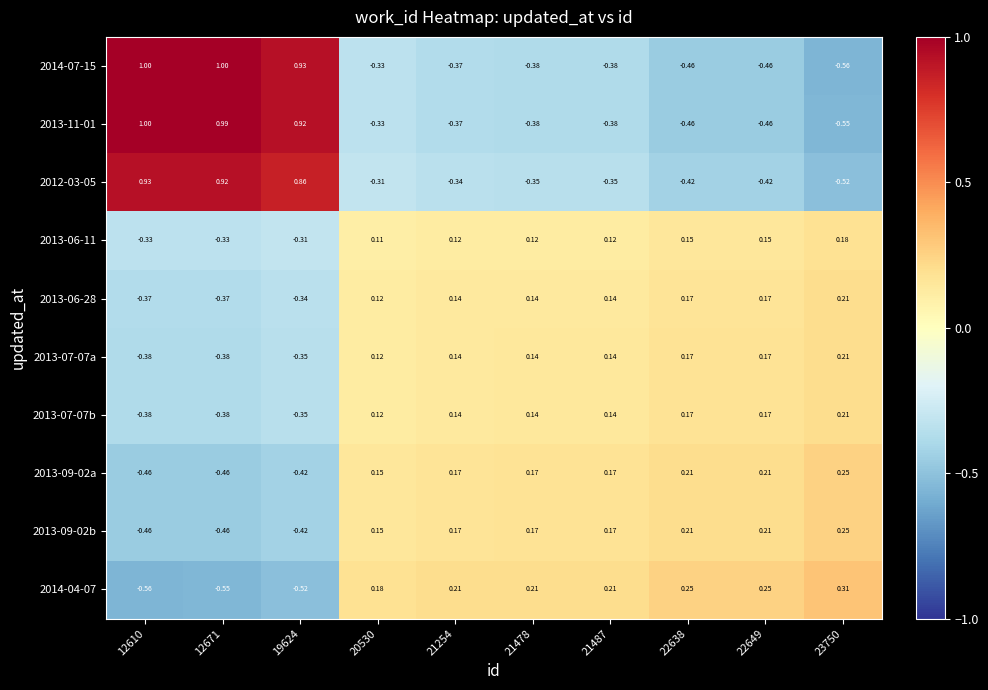

How many data points in 2013-09-02a are above 0?

7